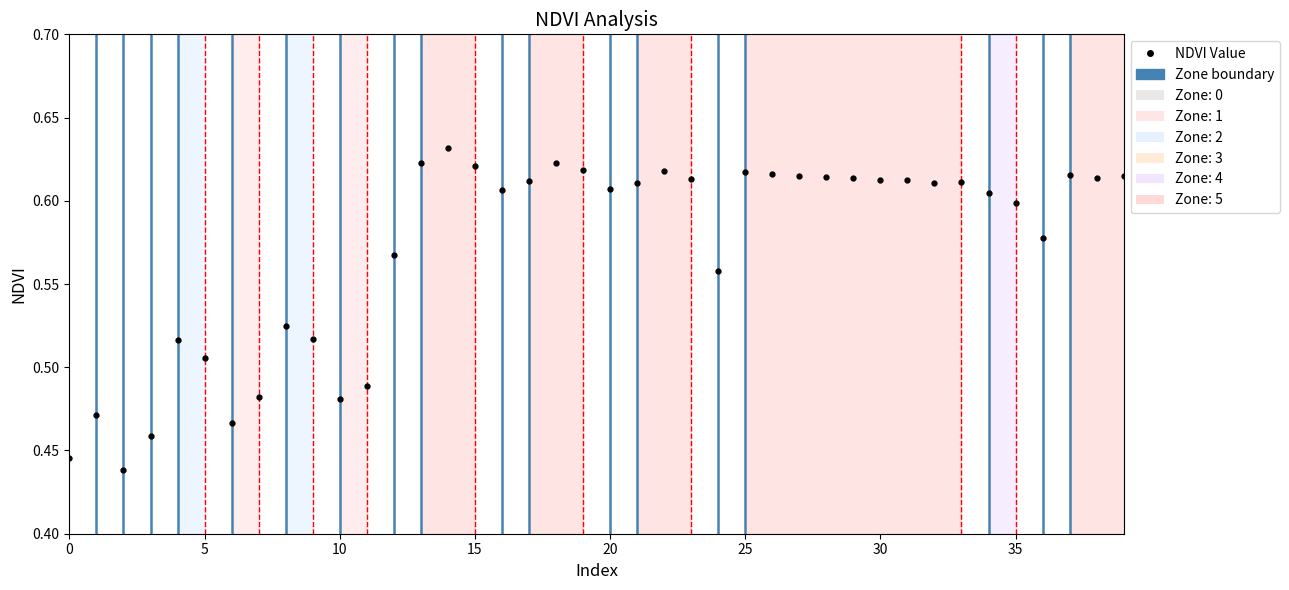

Is the value of Zone at 40 greater than the value of NDVI Value at 26?

No